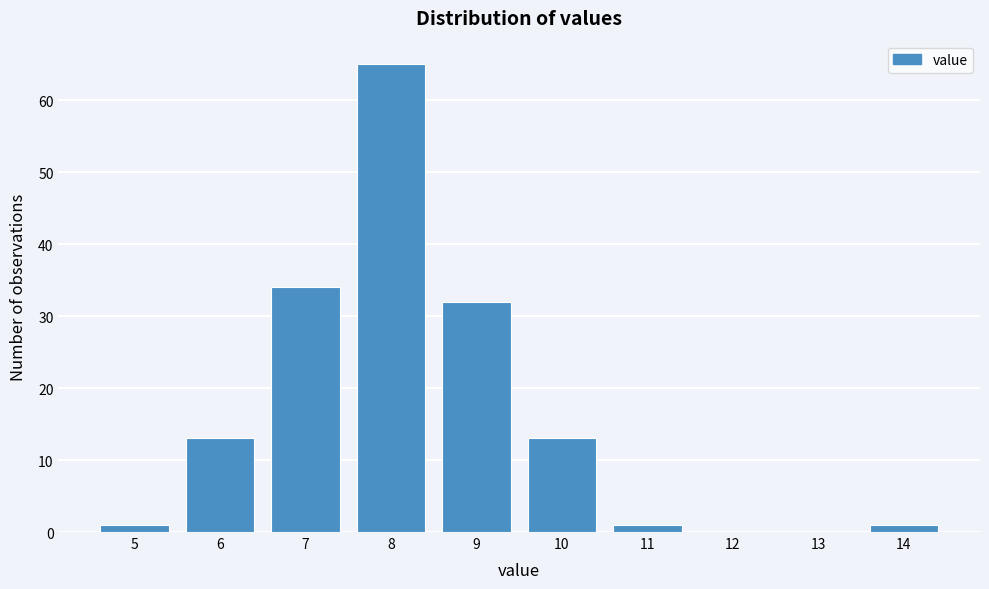

Reading left to right, what are all the values shown in this chart?

5=1	6=13	7=34	8=65	9=32	10=13	11=1	12=0	13=0	14=1